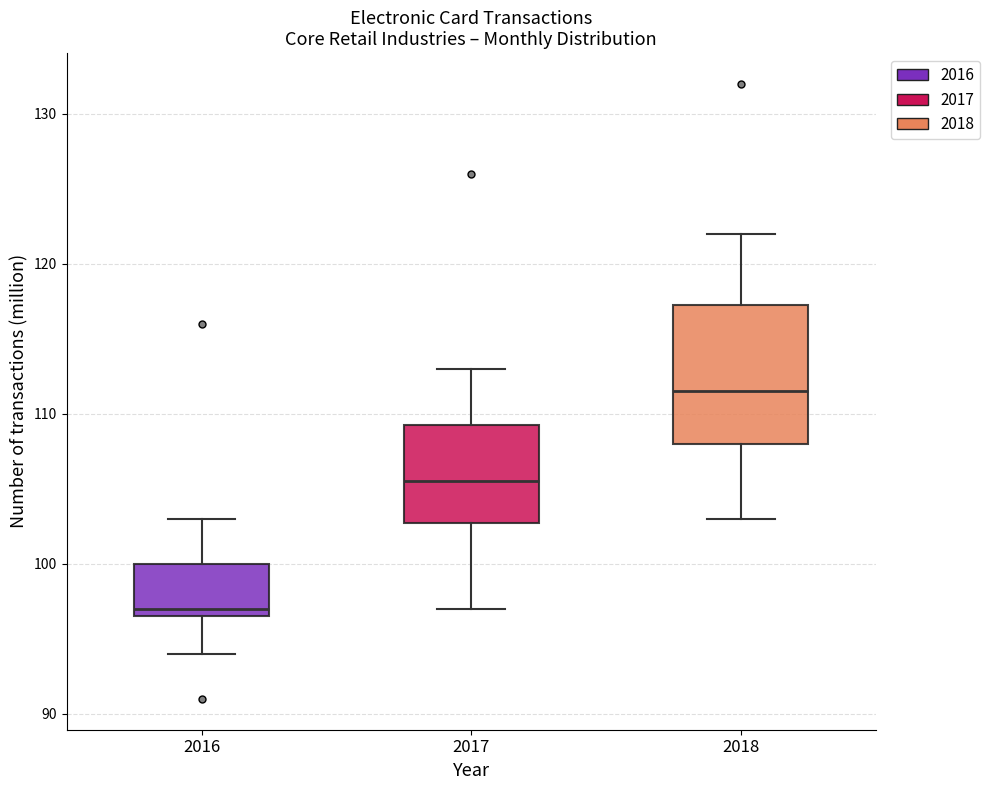

Comparing the boxes themselves (not the whiskers), which one is the tallest?

2018